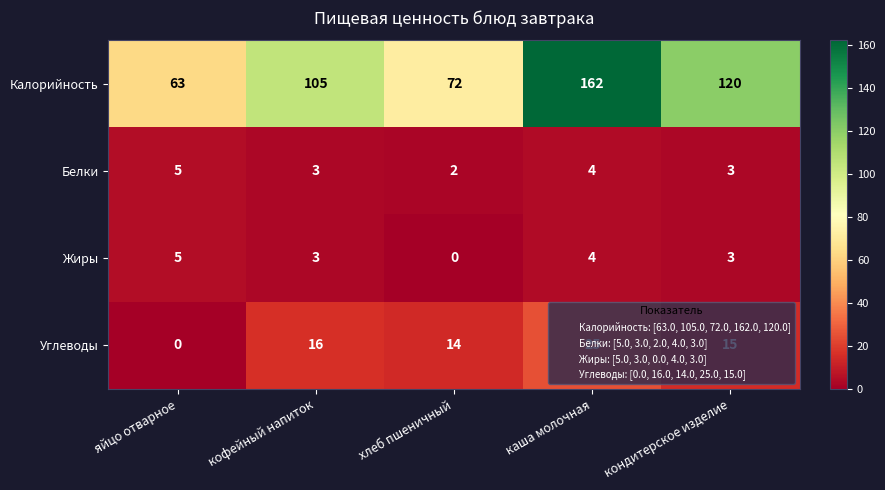

Which series has the largest total across all categories?

Калорийность